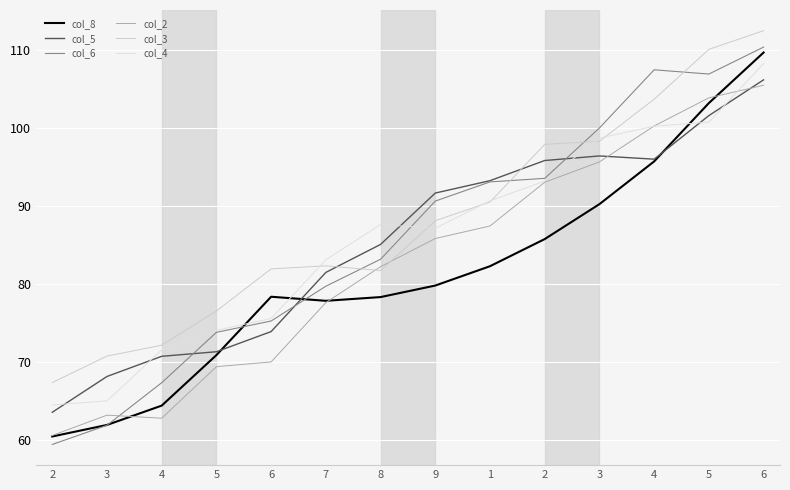

Reading right to left, list all the values displayed in this chart.

col_8: 6=109.7	5=103.2	4=95.7	3=90.3	2=85.8	1=82.3	9=79.8	8=78.3	7=77.9	6=78.4	5=70.9	4=64.4	3=62.0	2=60.5
col_5: 6=106.2	5=101.6	4=96.0	3=96.4	2=95.9	1=93.3	9=91.7	8=85.1	7=81.5	6=73.9	5=71.3	4=70.8	3=68.2	2=63.6
col_6: 6=110.4	5=106.9	4=107.5	3=100.0	2=93.6	1=93.1	9=90.7	8=83.2	7=79.7	6=75.3	5=73.8	4=67.4	3=61.9	2=59.5
col_2: 6=105.5	5=103.9	4=100.3	3=95.7	2=93.1	1=87.5	9=85.9	8=82.2	7=77.6	6=70.0	5=69.4	4=62.8	3=63.2	2=60.6
col_3: 6=112.5	5=110.1	4=103.7	3=98.3	2=97.9	1=90.5	9=88.1	8=81.8	7=82.4	6=82.0	5=76.6	4=72.2	3=70.8	2=67.4
col_4: 6=108.3	5=100.8	4=100.3	3=98.7	2=93.2	1=90.7	9=87.2	8=87.7	7=83.1	6=75.6	5=74.1	4=71.6	3=65.0	2=64.5